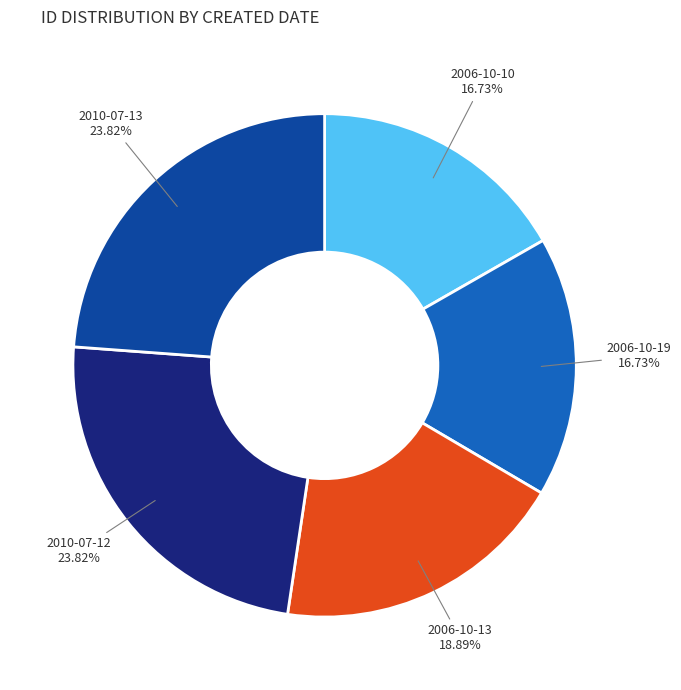

Does any single category account for the majority?

No